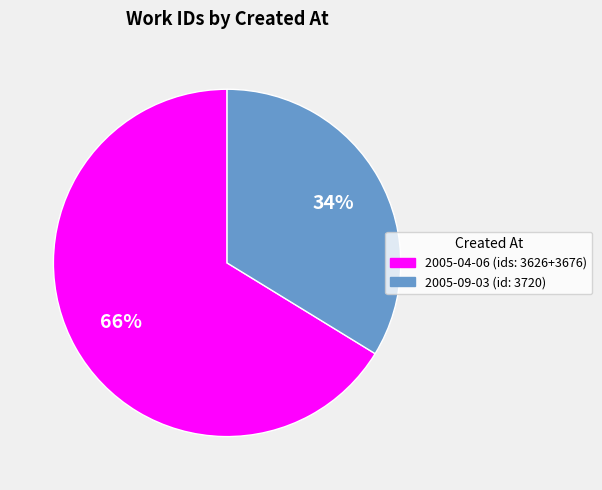

To the nearest percent, what is the average slice percentage?

50%